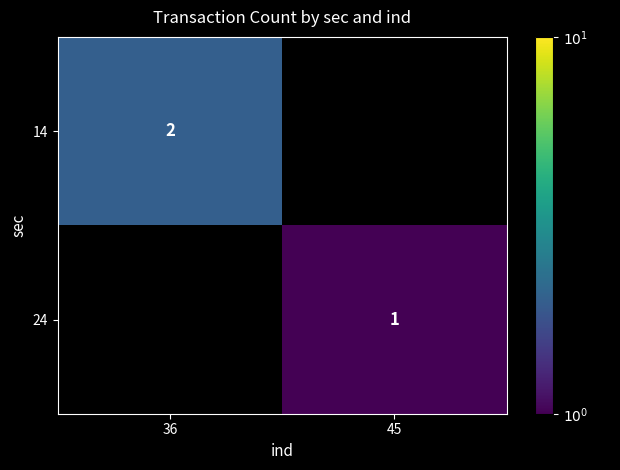

The 14 series shows 2 at 36. True or false?

True